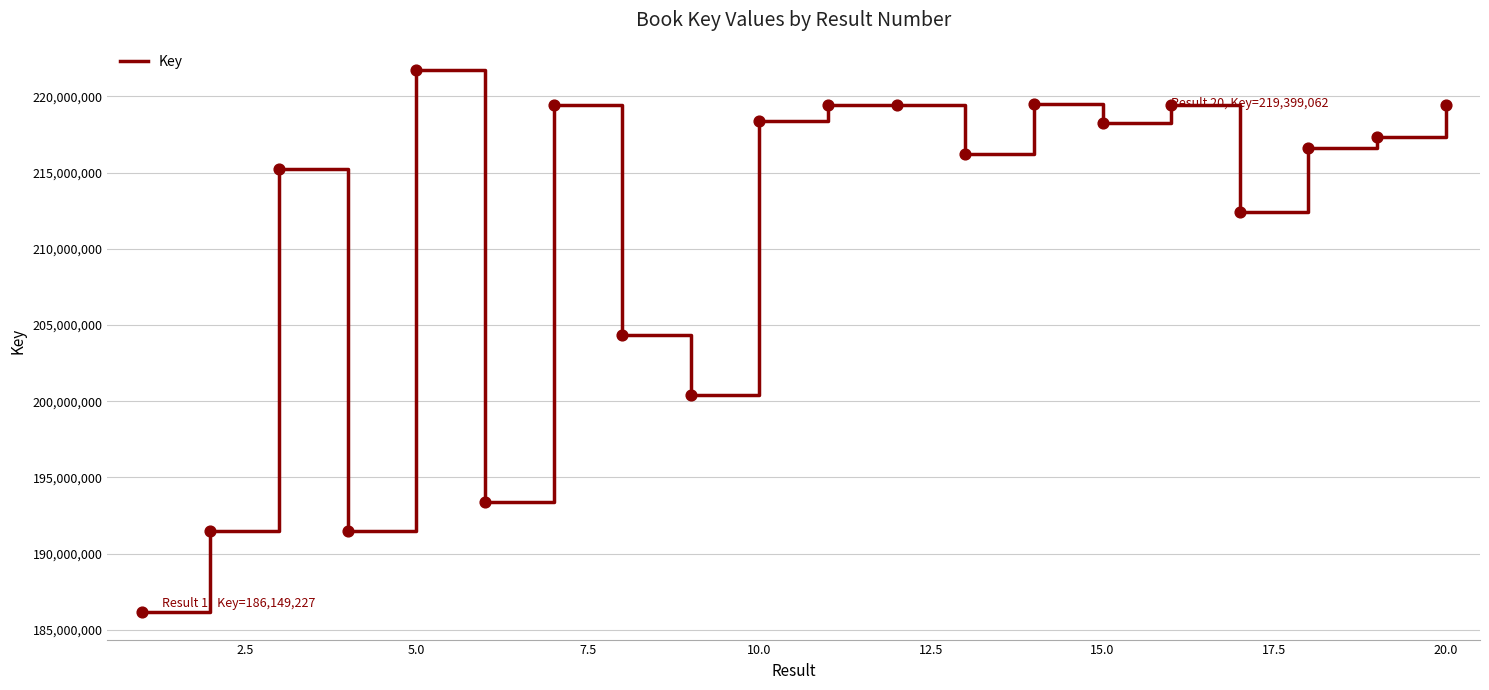

What is the maximum value shown in the chart?

221737333